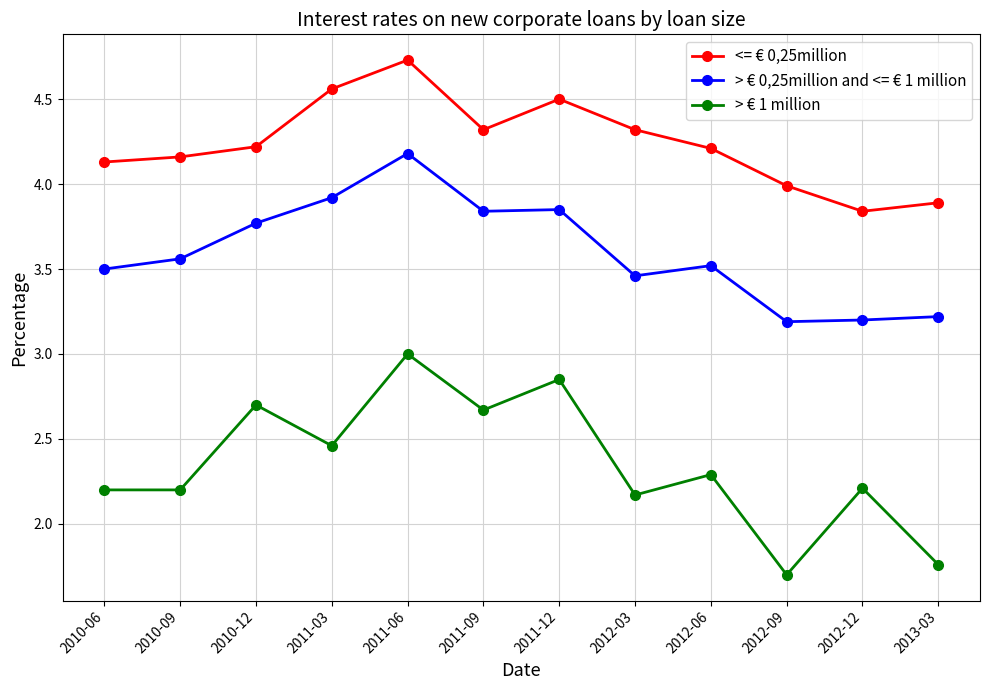

Is the value of > € 0,25million and <= € 1 million at 2010-12 greater than the value of > € 1 million at 2011-03?

Yes